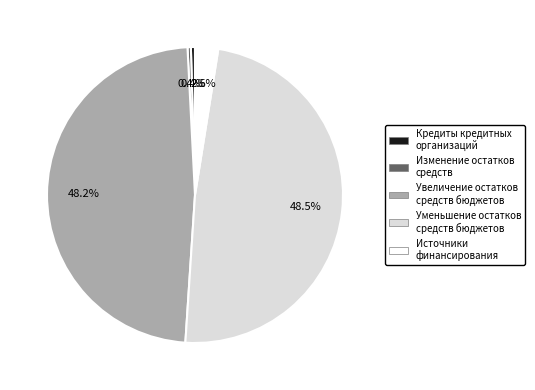

Does Уменьшение остатков средств бюджетов represent more than half of the total?

No